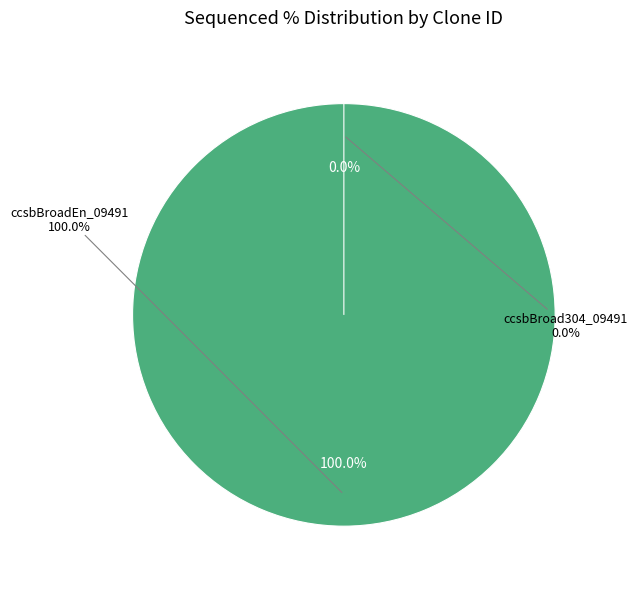

To the nearest percent, what is the difference between the largest and smallest slice percentages?

100%